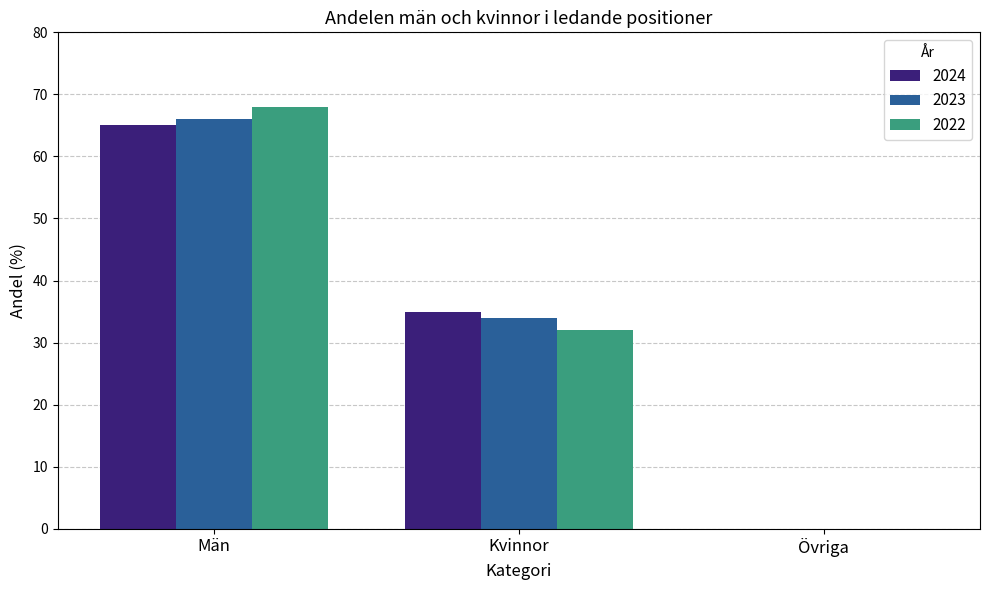

Reading left to right, what are all the values shown in this chart?

2024: 65	35	0
2023: 66	34	0
2022: 68	32	0